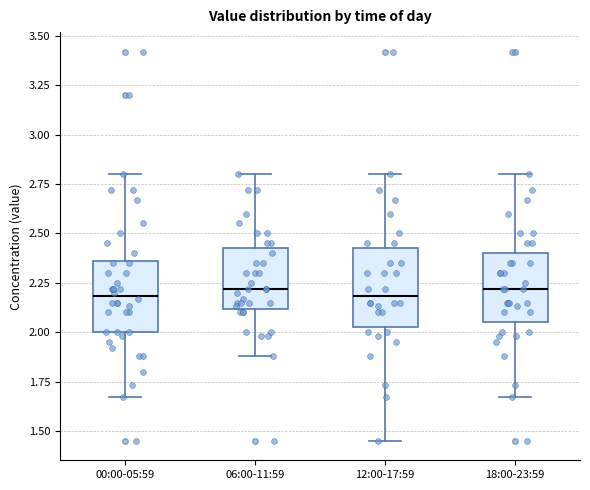

Where is the upper edge of the box for 12:00-17:59 on the y-axis? The values are not printed on the chart, so give them approximately, as read against the axis.

2.45